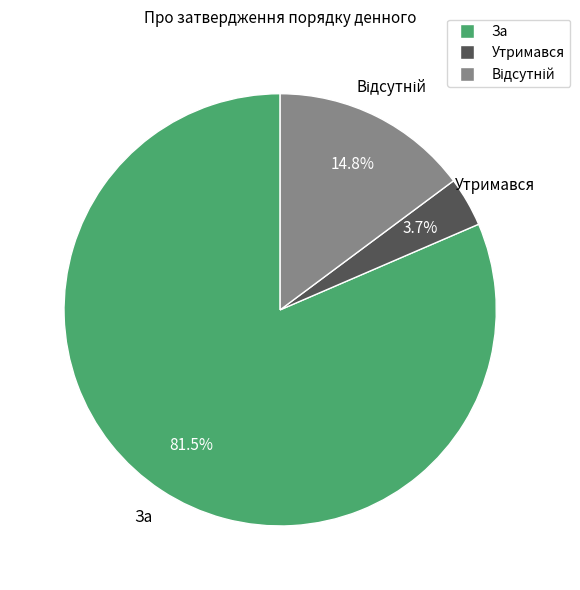

Does За represent more than half of the total?

Yes